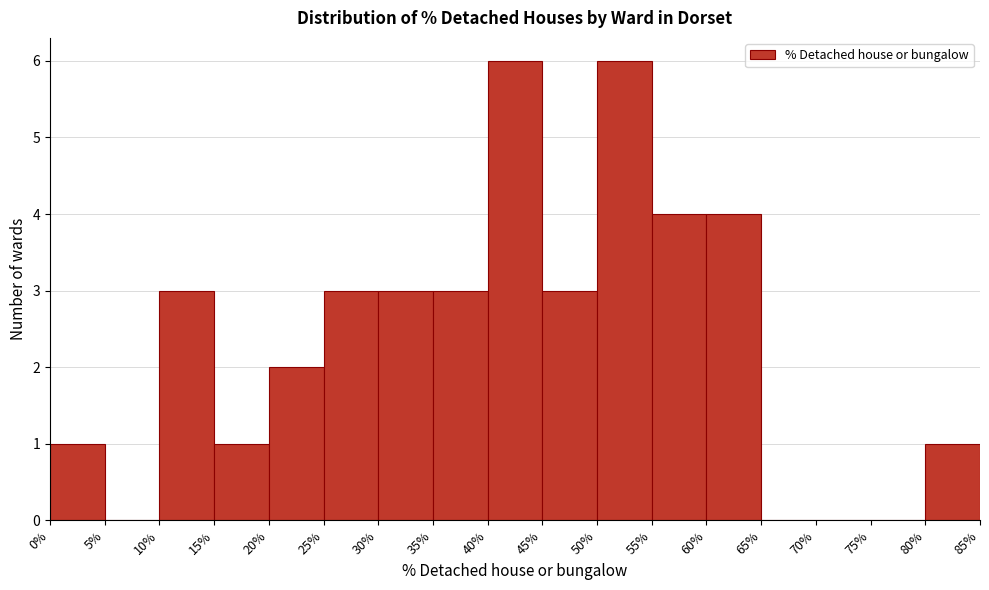

Reading left to right, list every bar in this chart as the range it spans on the x-axis followed by its height. The values are not printed on the chart, so give them approximately, as read against the axis.

0% to 5%: 1
5% to 10%: 0
10% to 15%: 3
15% to 20%: 1
20% to 25%: 2
25% to 30%: 3
30% to 35%: 3
35% to 40%: 3
40% to 45%: 6
45% to 50%: 3
50% to 55%: 6
55% to 60%: 4
60% to 65%: 4
65% to 70%: 0
70% to 75%: 0
75% to 80%: 0
80% to 85%: 1